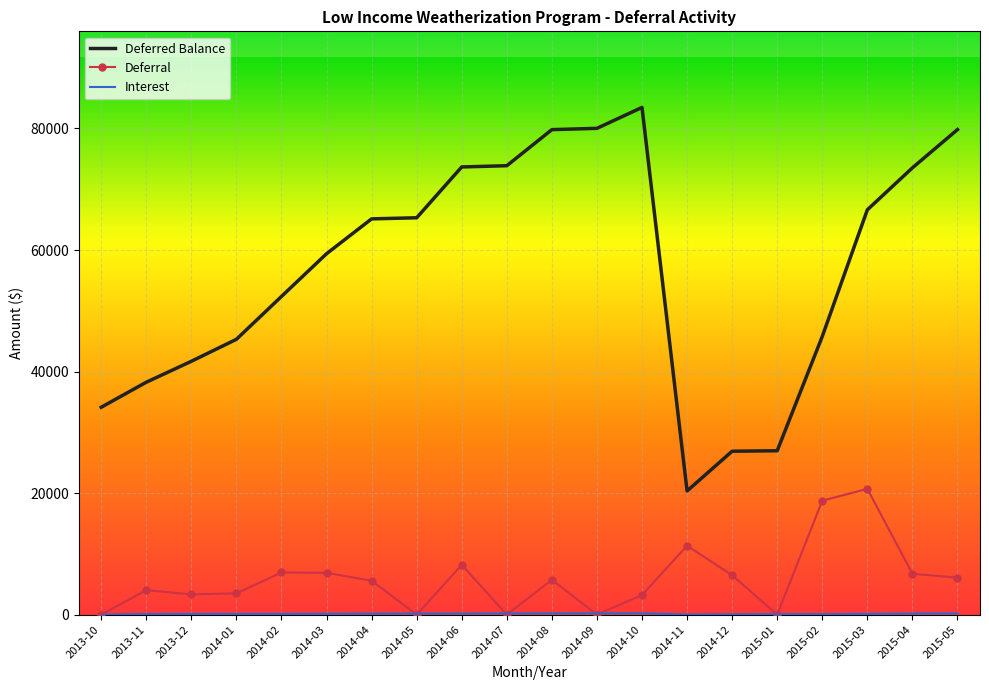

Which category has the highest value in the Deferral series?

2015-03